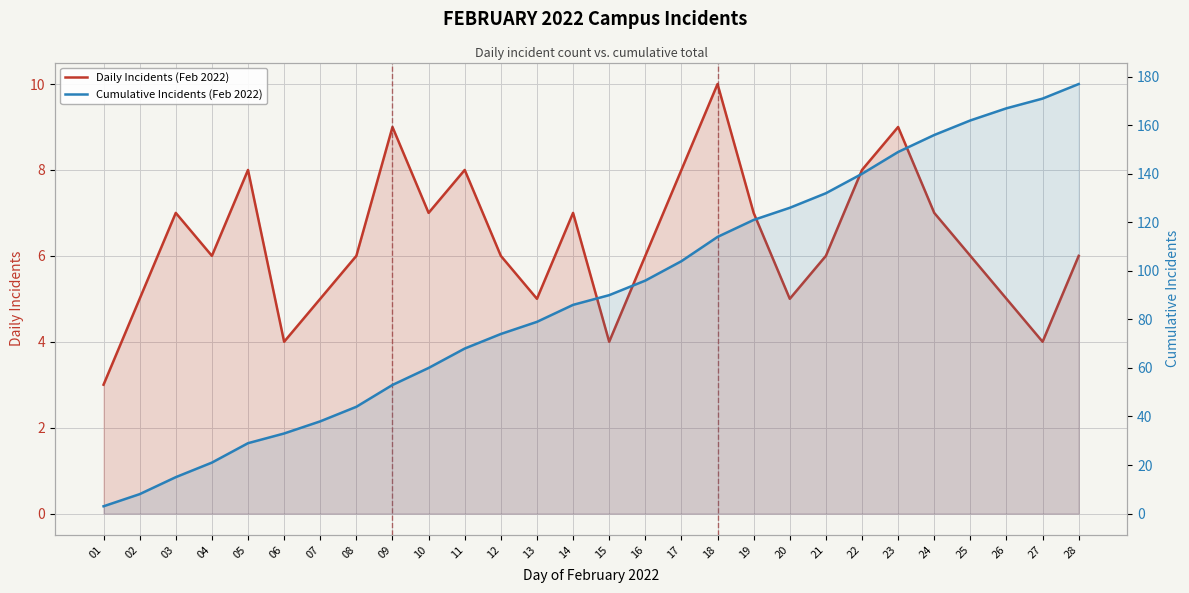

Which series has the largest total across all categories?

Cumulative Incidents (Feb 2022)